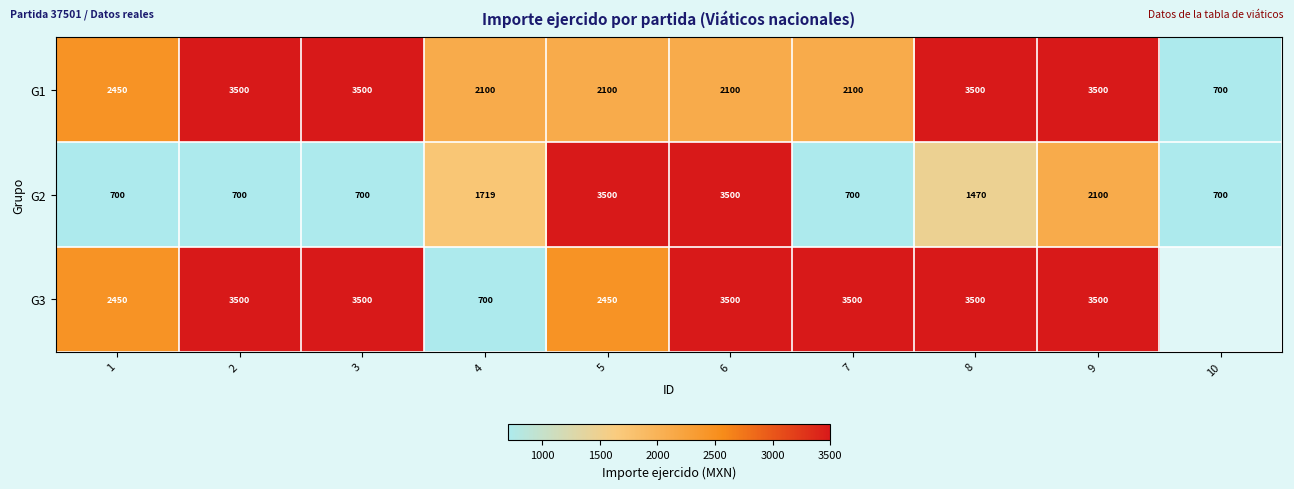

What is the difference between the highest and lowest values at 1?

1750